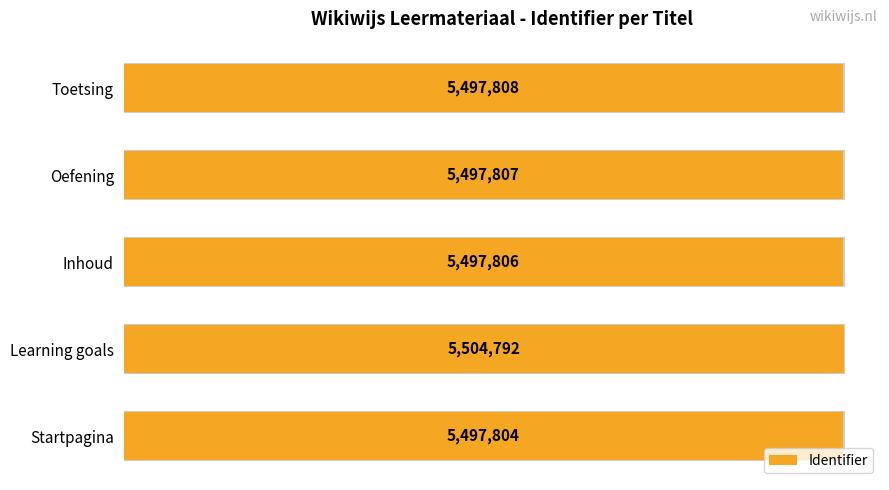

Rank the categories by value from lowest to highest.

Startpagina, Inhoud, Oefening, Toetsing, Learning goals